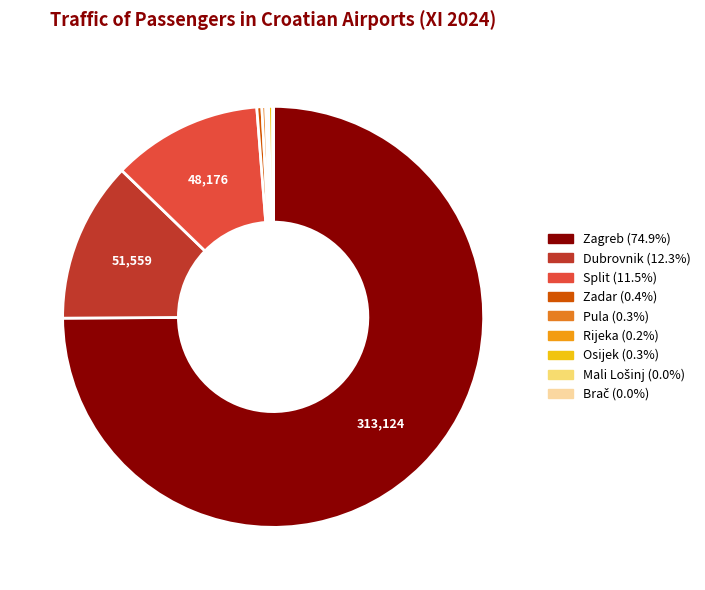

How many segments does this pie chart have?

9